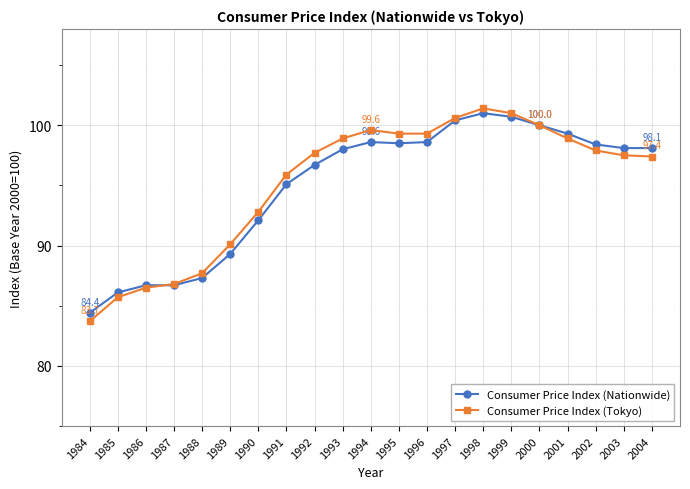

What is the total value across all series at 2004?

195.5